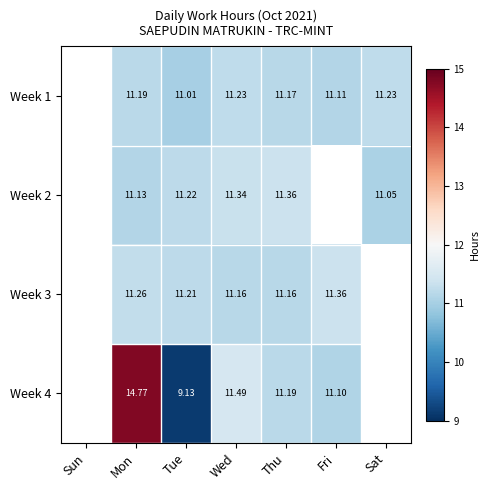

Is the value of Week 2 at Mon greater than the value of Week 3 at Fri?

No